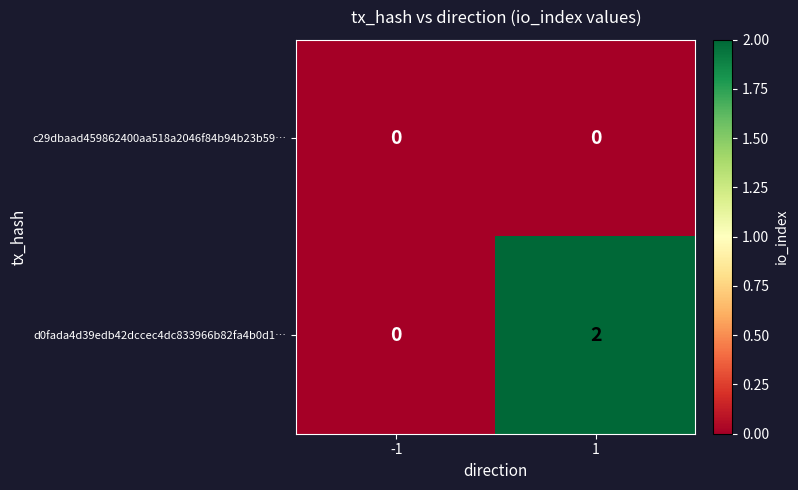

At how many categories does at least one series exceed 1?

1